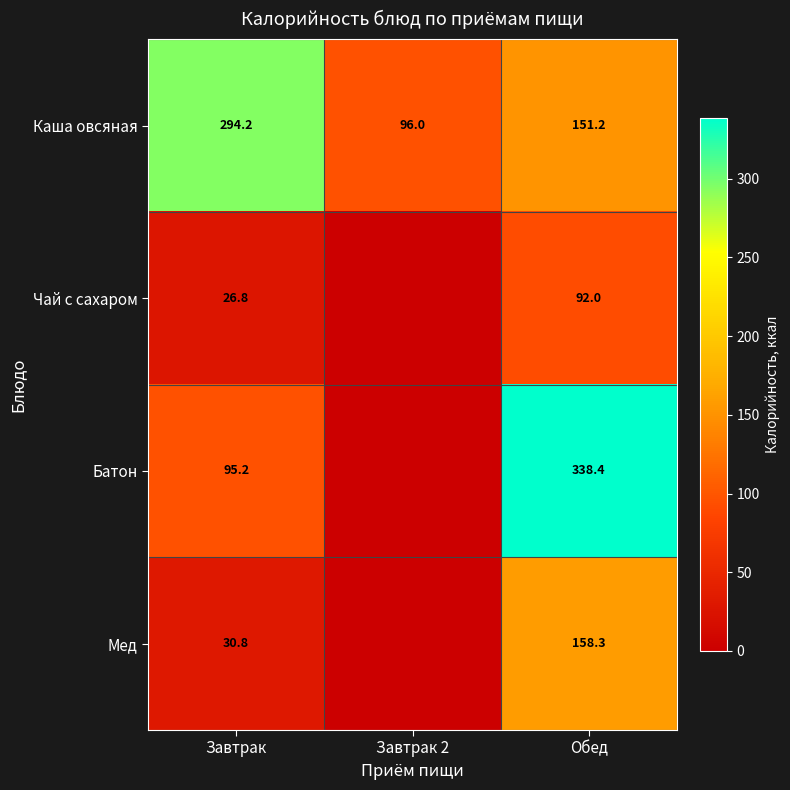

What is the spread (max minus min) of values at Обед?

246.4